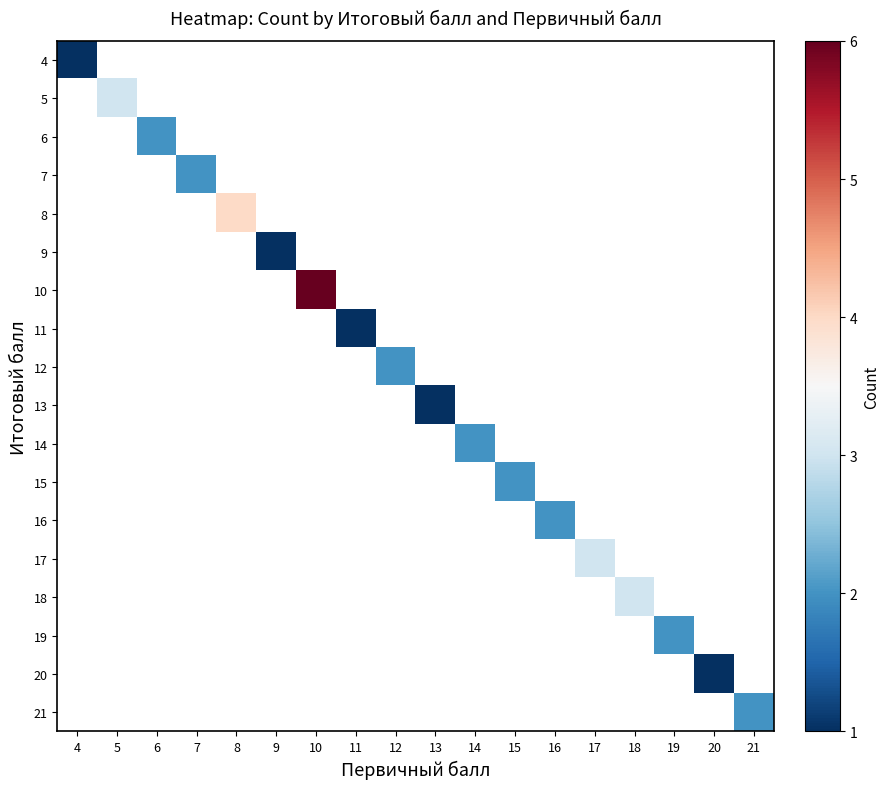

Is the value of 10 at 21 greater than the value of 19 at 15?

No